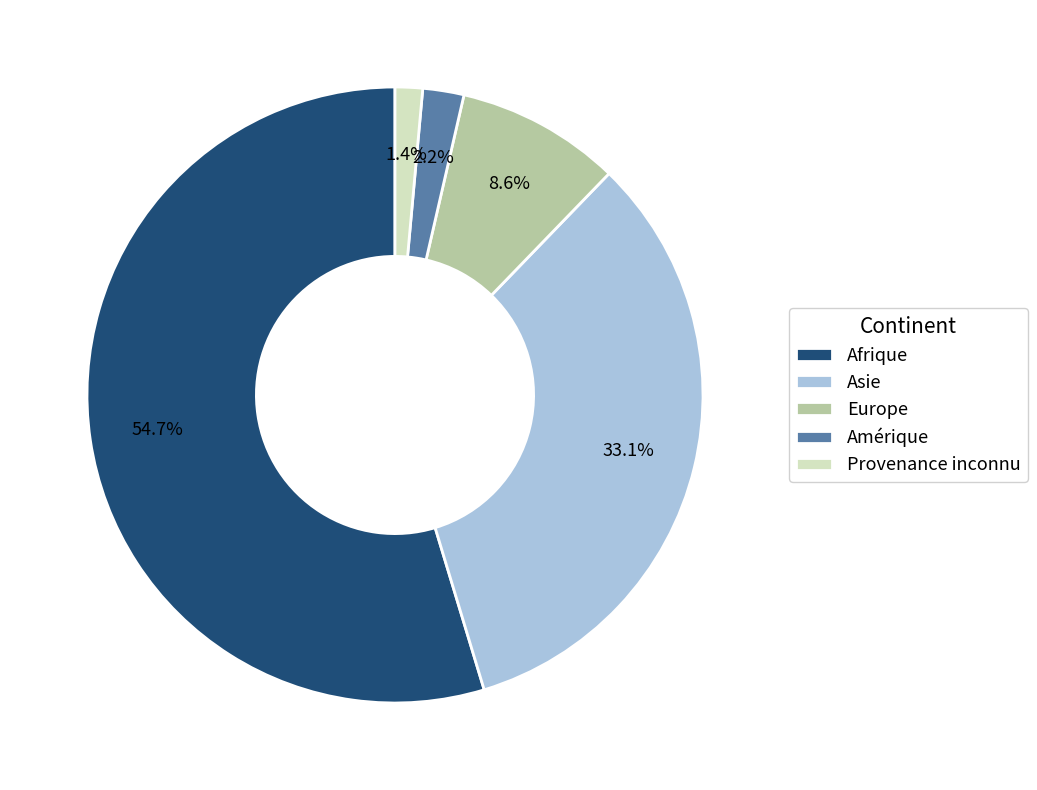

Which category accounts for the majority?

Afrique